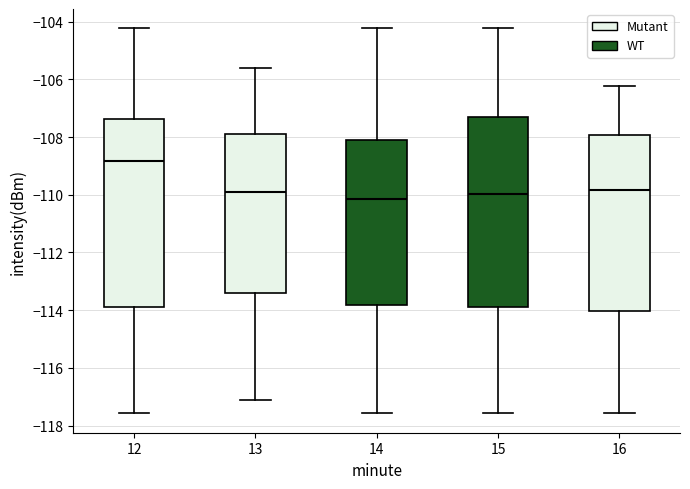

Reading left to right, transcribe this box plot: for each box, give where its median line is, the range the box spans, and where its two whiskers end, as read against the y-axis. The values are not printed on the chart, so give them approximately, as read against the axis.

12: median -108.8, box -113.8 to -107.4, whiskers -117.6 to -104.2
13: median -110.0, box -113.4 to -107.8, whiskers -117.2 to -105.6
14: median -110.2, box -113.8 to -108.2, whiskers -117.6 to -104.2
15: median -110.0, box -113.8 to -107.4, whiskers -117.6 to -104.2
16: median -109.8, box -114.0 to -108.0, whiskers -117.6 to -106.2